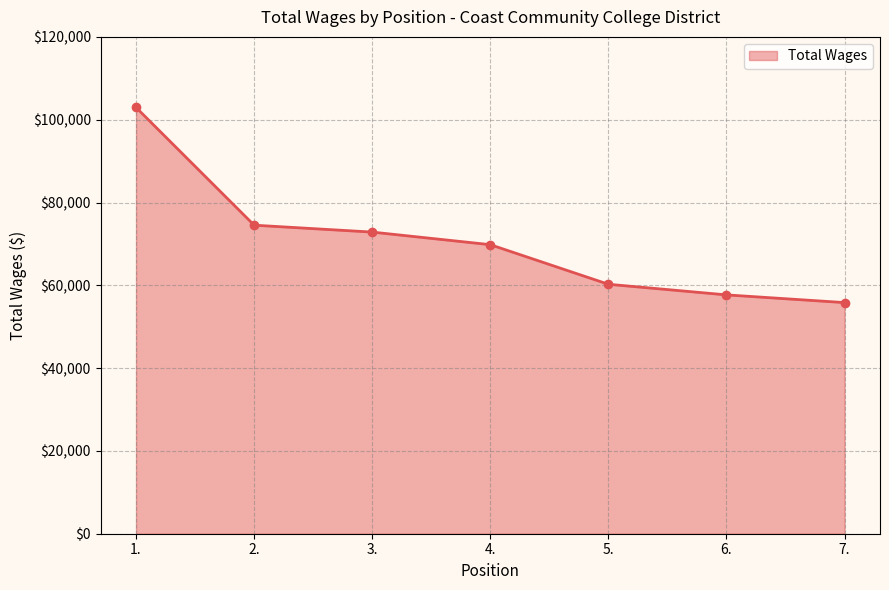

Between 5. and 7., which is larger?

5.